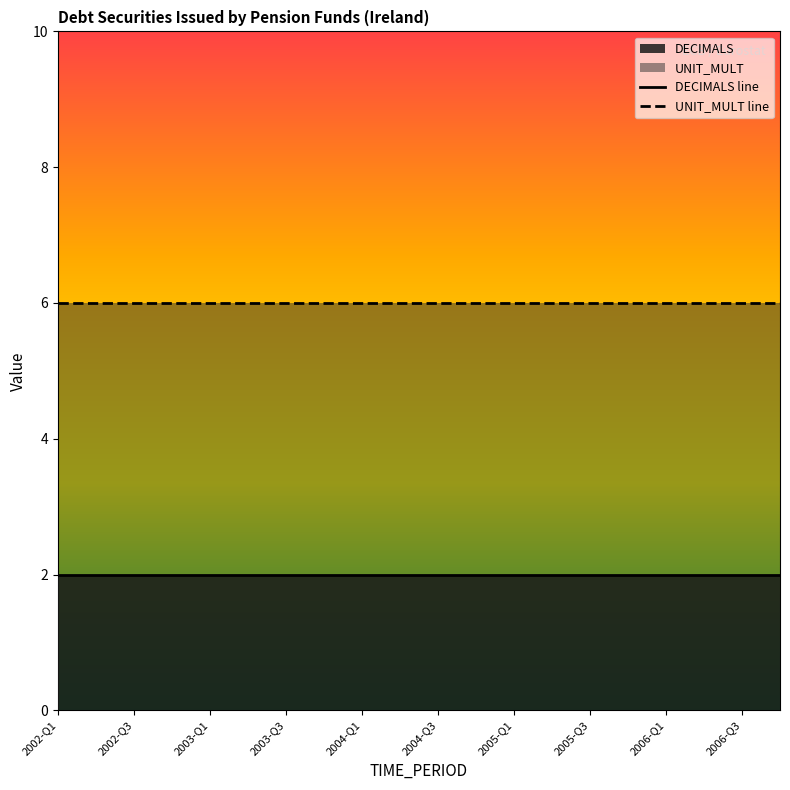

What are all the series names shown in the legend?

DECIMALS, UNIT_MULT